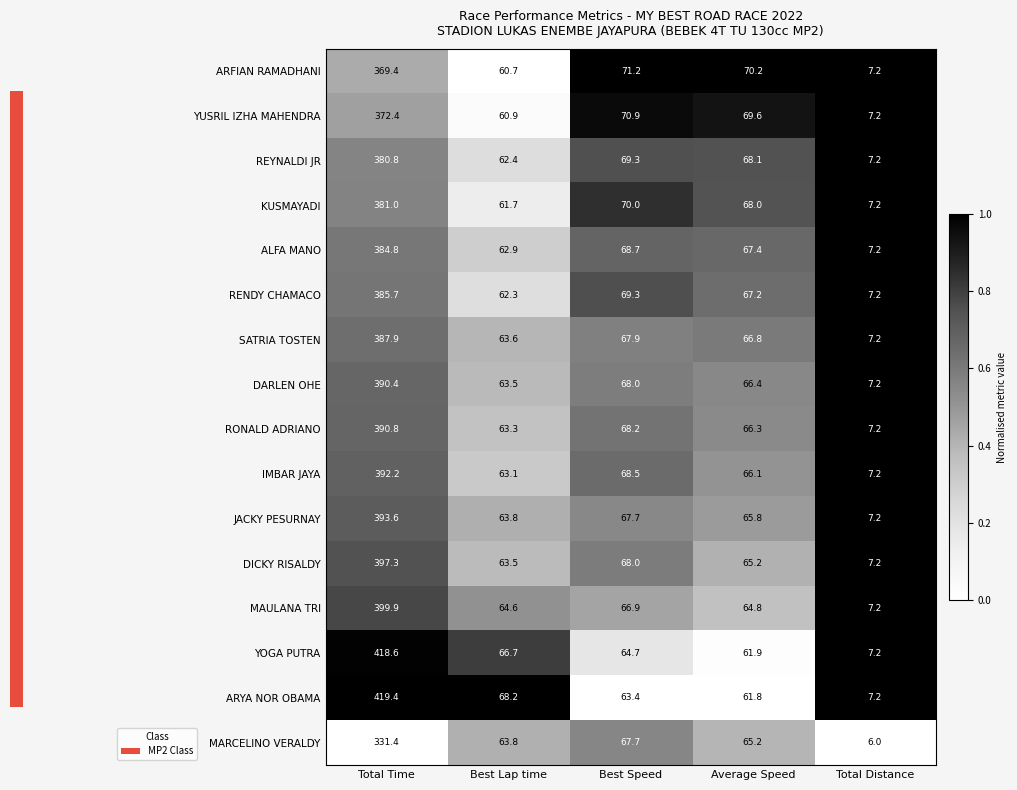

The value of ARFIAN RAMADHANI at Total Time is 254.9. True or false?

False